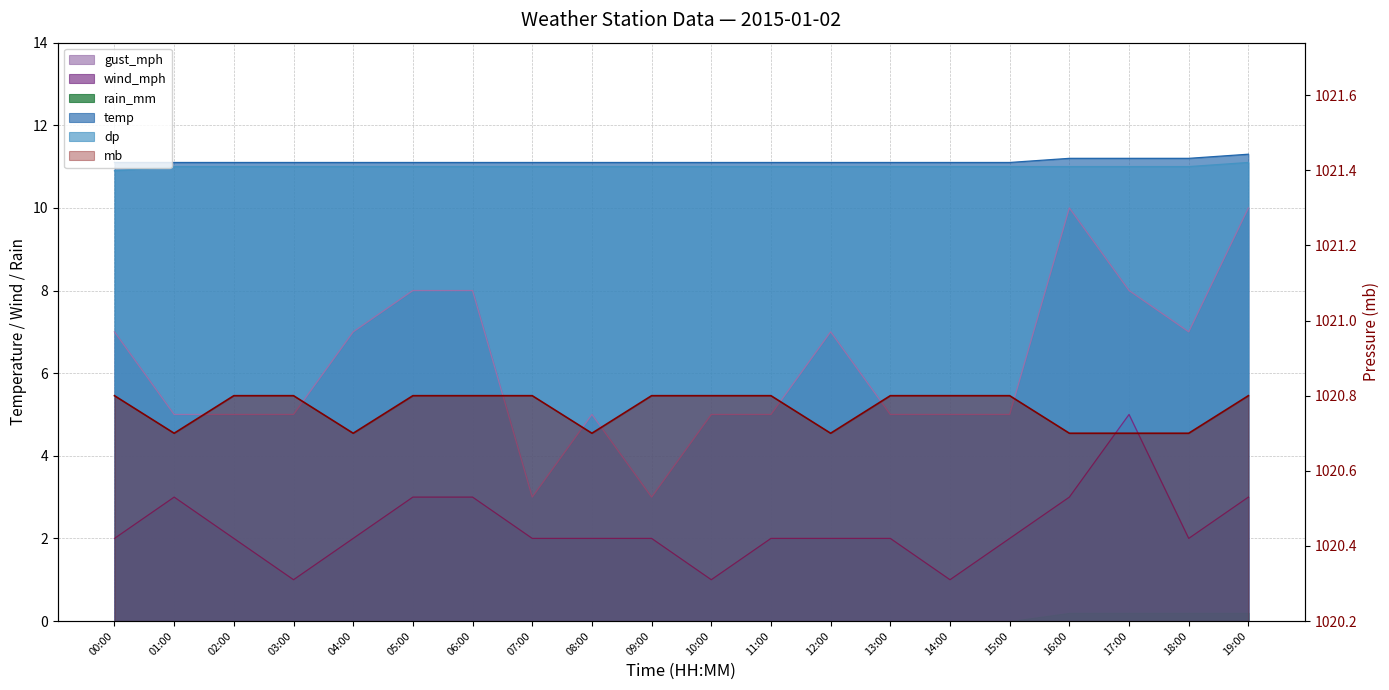

Between 07:00 and 19:00, which series saw the biggest shift?

gust_mph